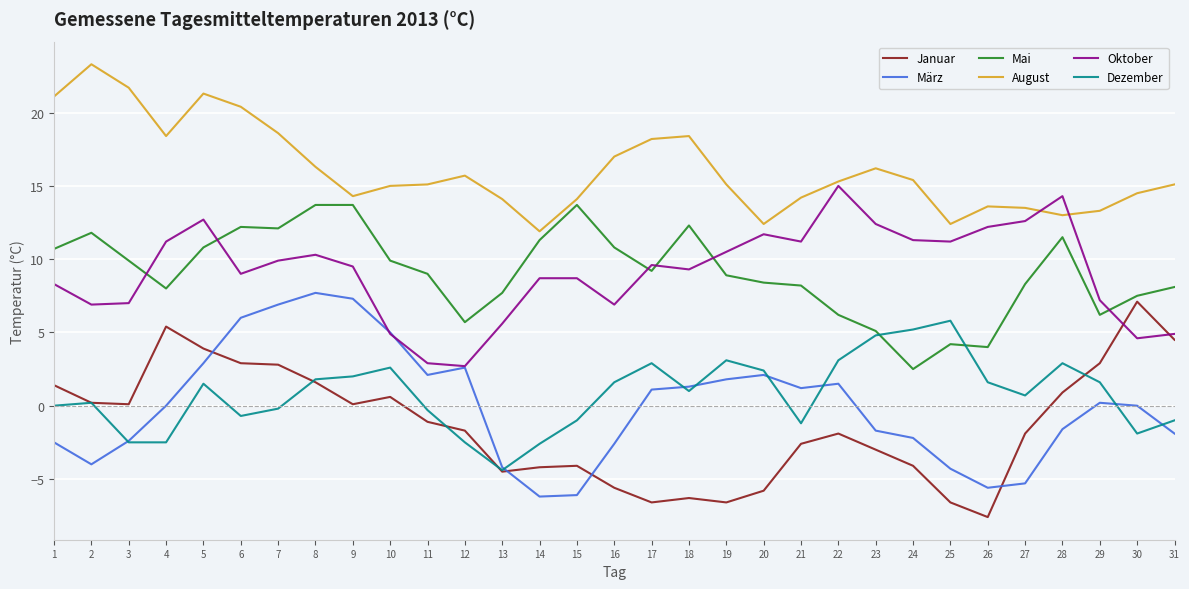

The Dezember series shows 3.1 at 19. True or false?

True